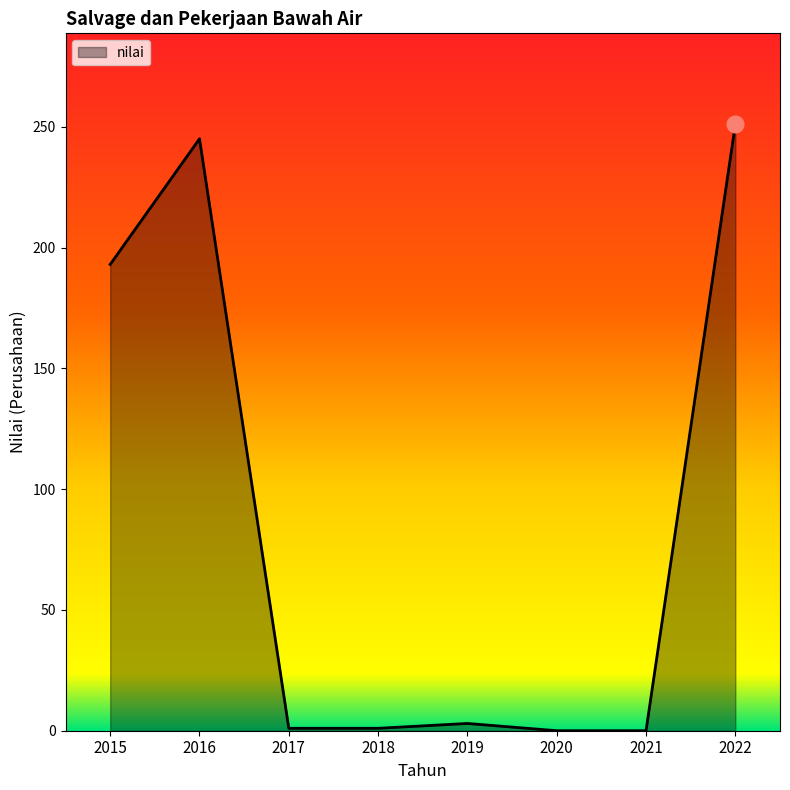

Between 2016 and 2020, which is larger?

2016